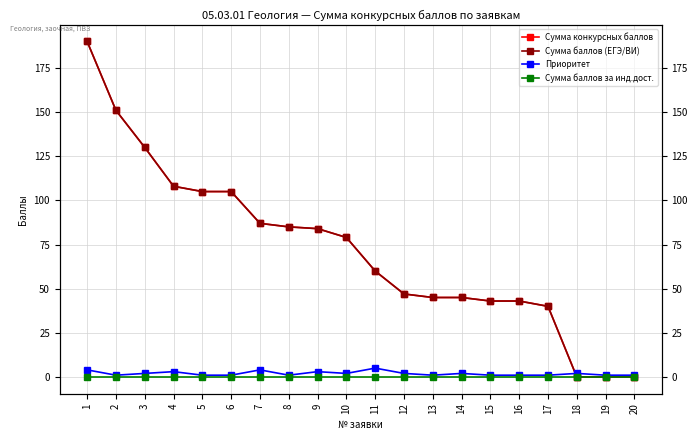

In Приоритет, how many points are higher than both neighbors (excluding endpoints)?

6